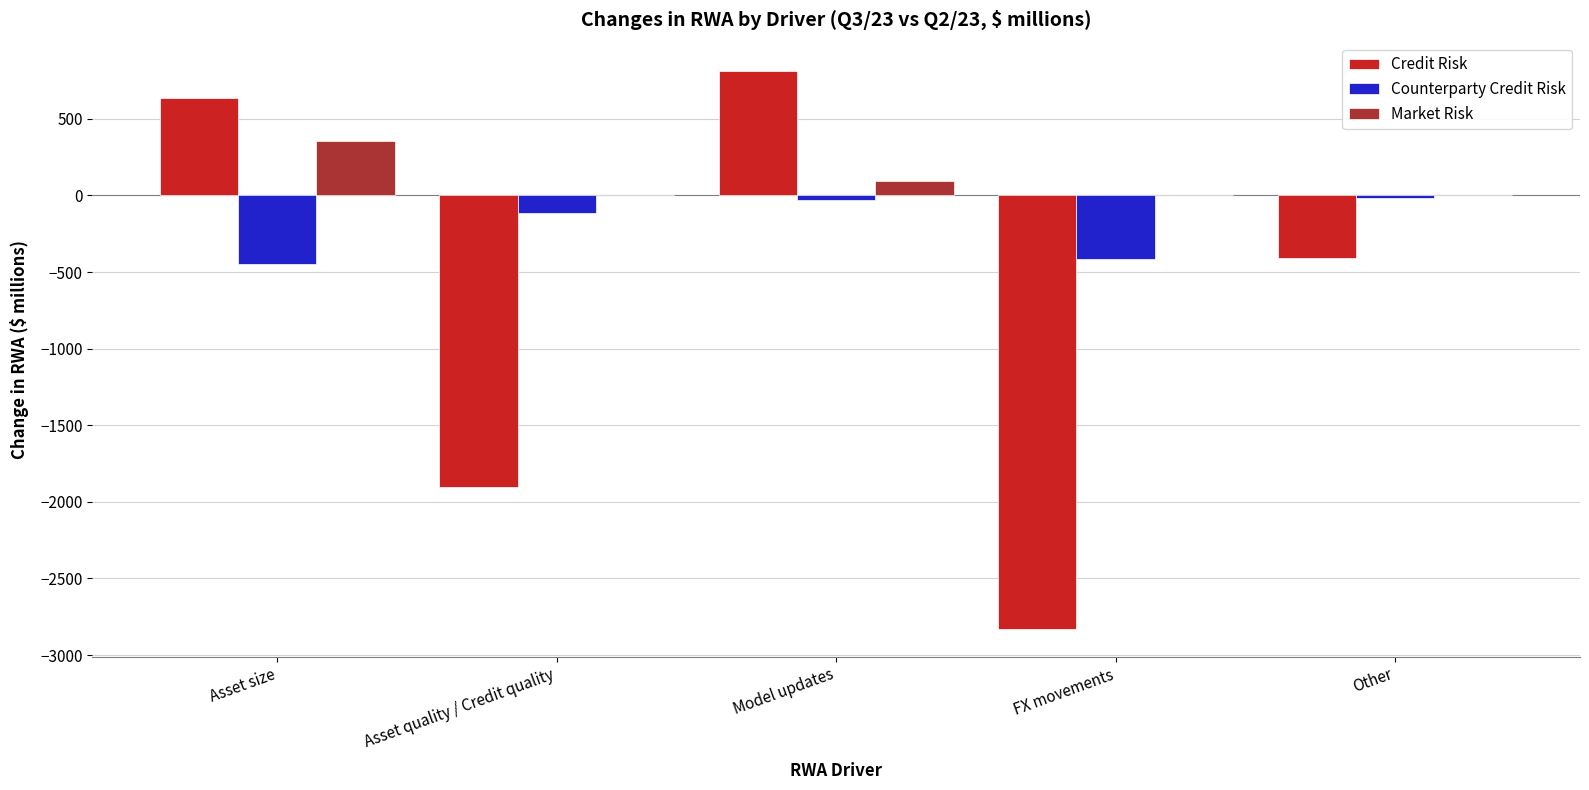

The Counterparty Credit Risk series shows -113 at Asset quality / Credit quality. True or false?

True